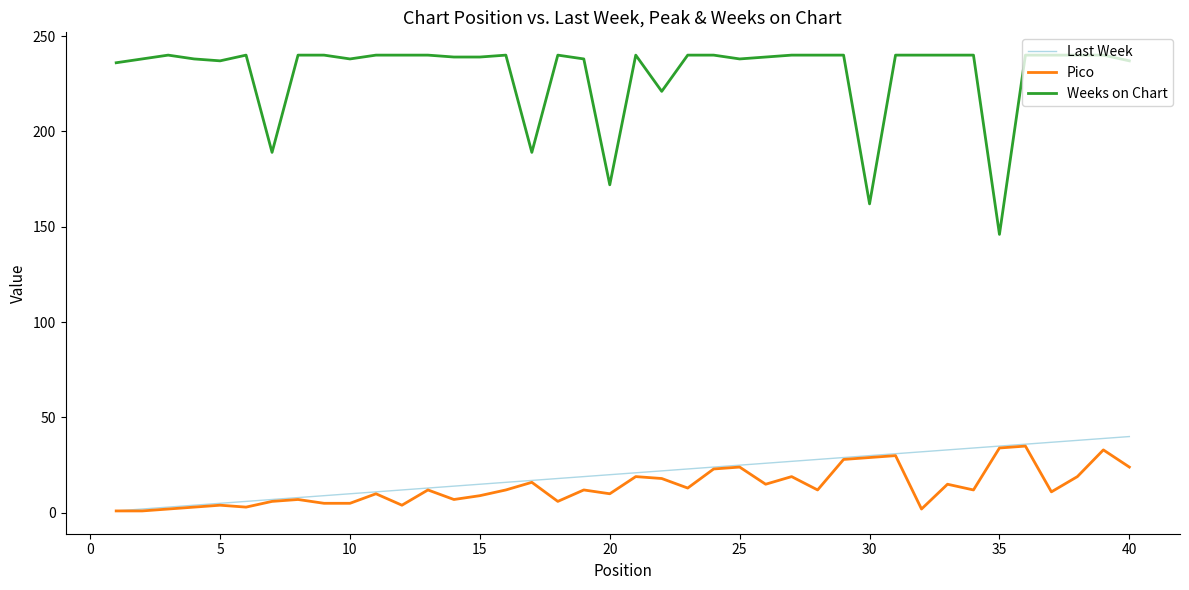

Which series has the largest range (max minus min)?

Weeks on Chart